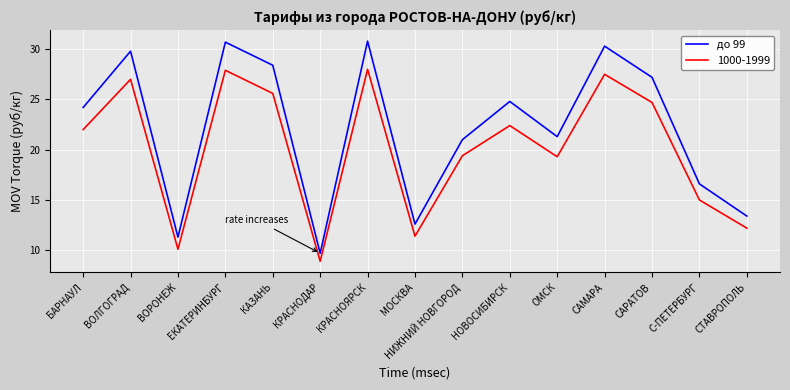

What is the spread (max minus min) of values at САМАРА?

2.8